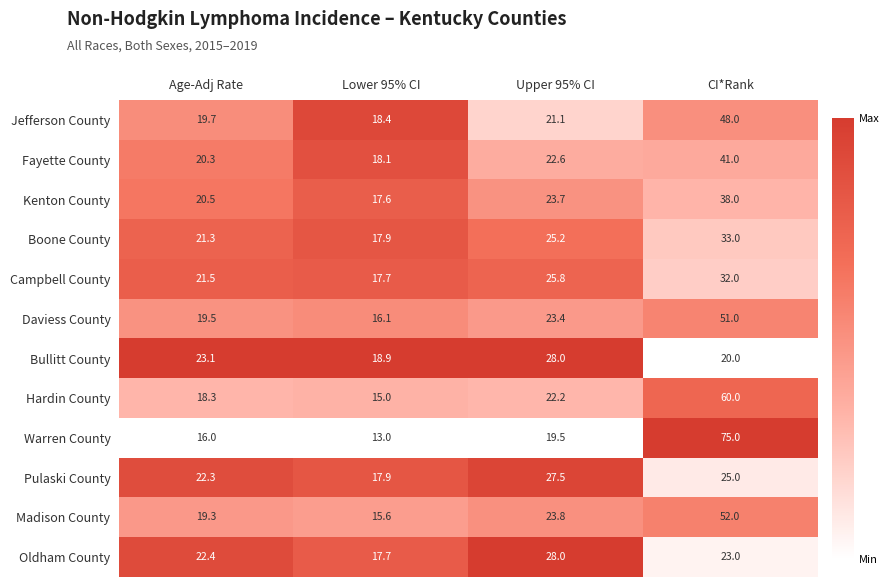

What is the sum of the Pulaski County values at Age-Adj Rate and Upper 95% CI?

49.8